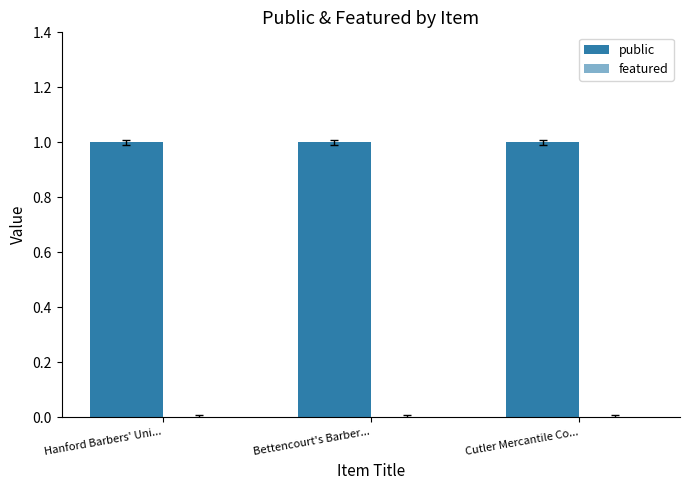

At how many categories does at least one series exceed 0?

3